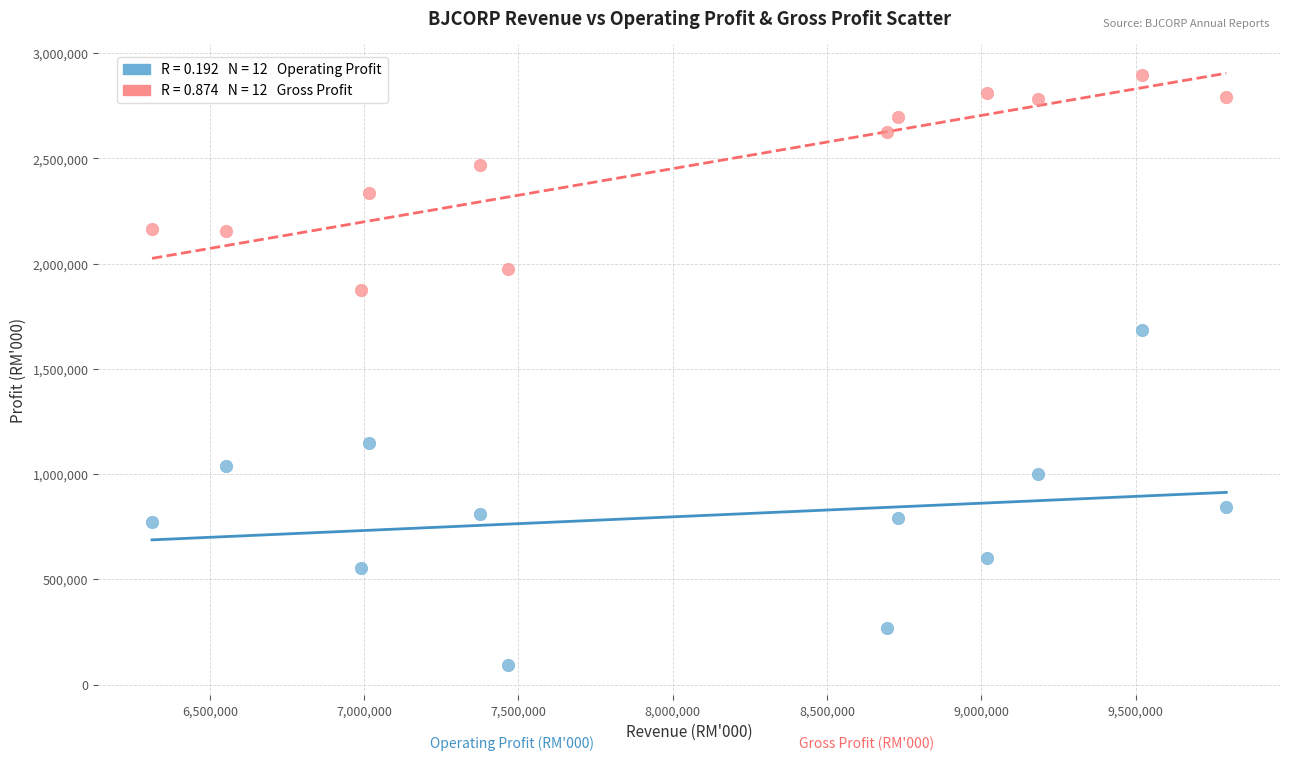

Across all series, what Y value is closest to 1494523?

1684482